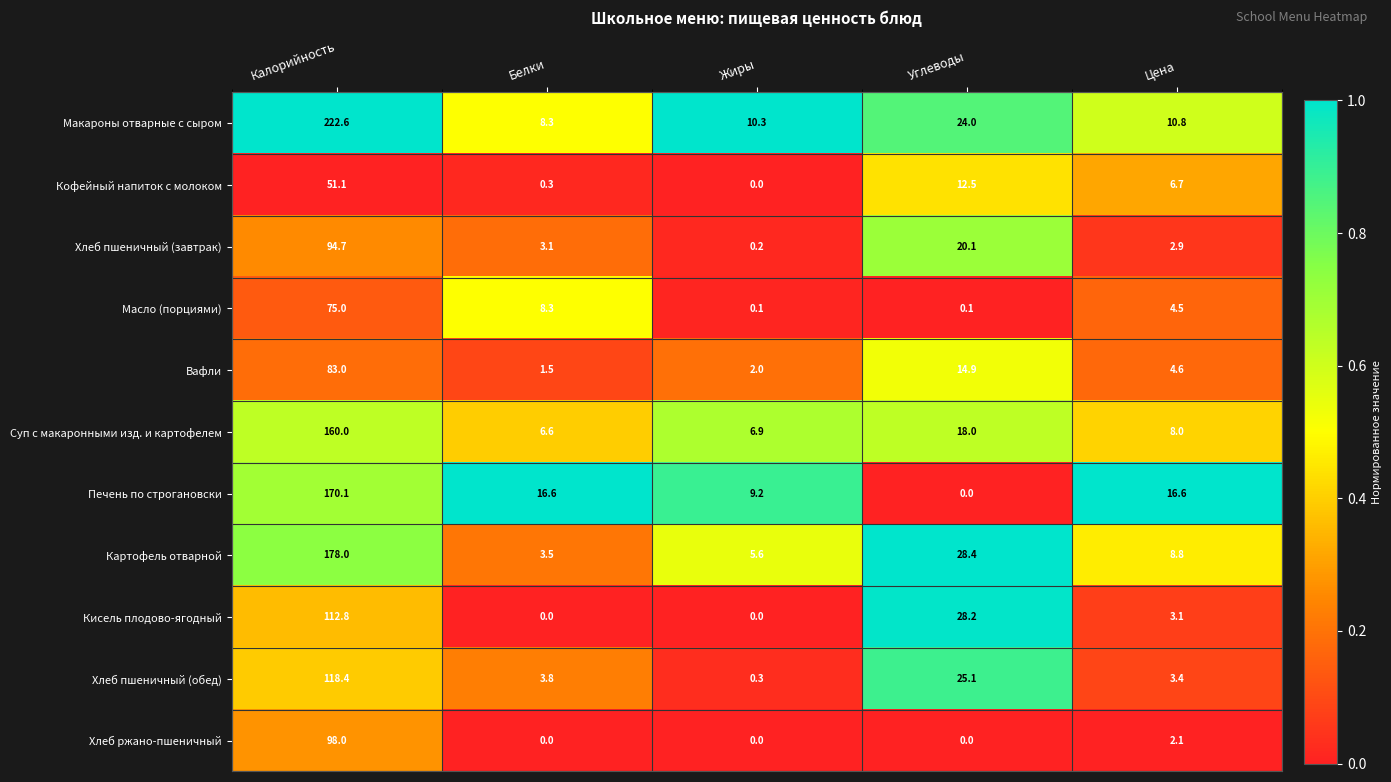

Which series changed the most between Углеводы and Цена?

Кисель плодово-ягодный